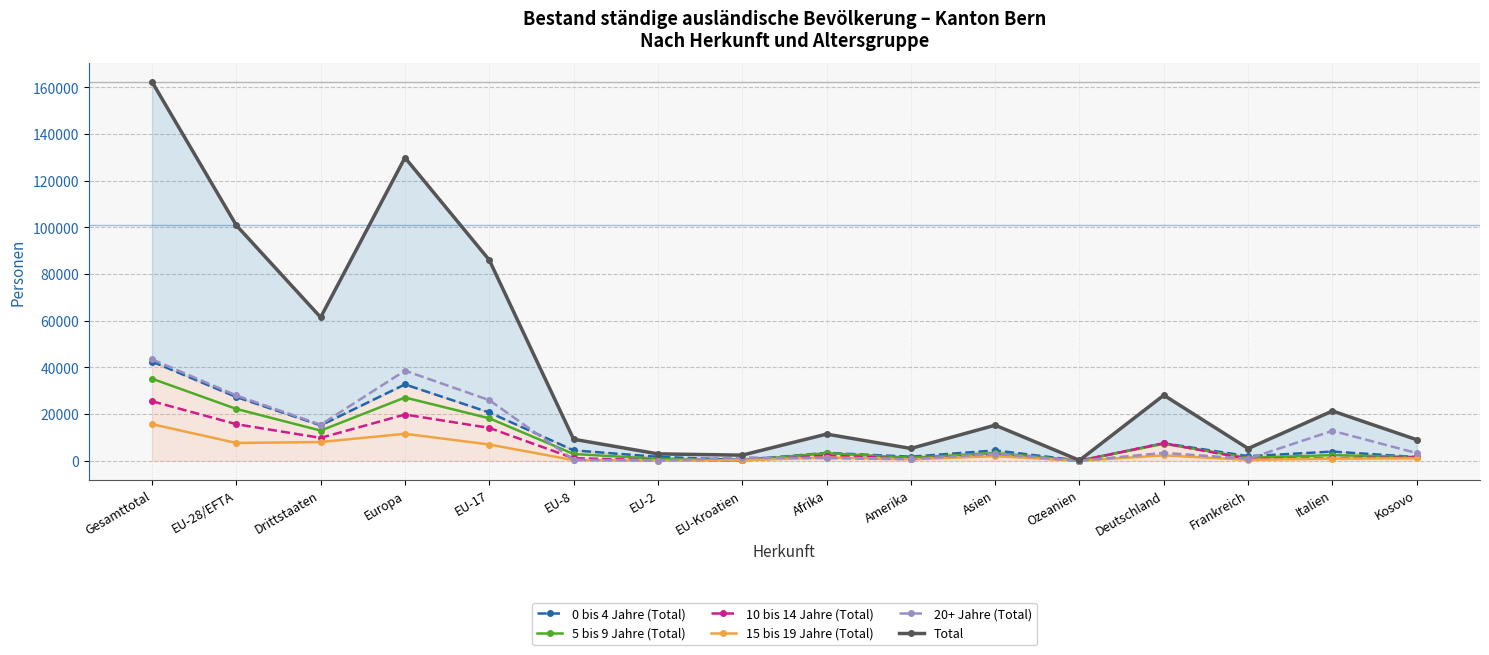

Which series has the widest spread of values?

Total